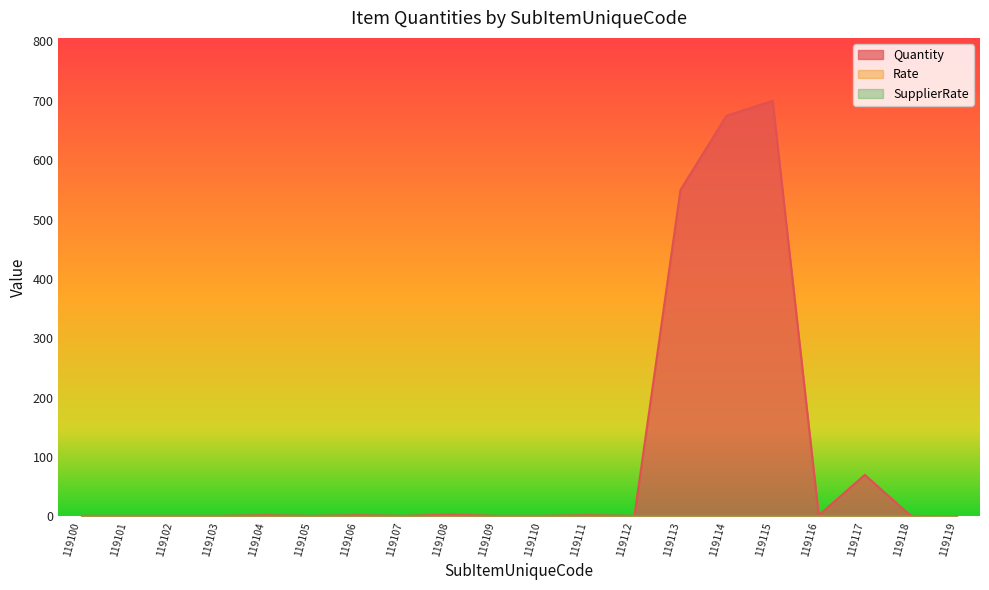

How many series are shown in this chart?

3